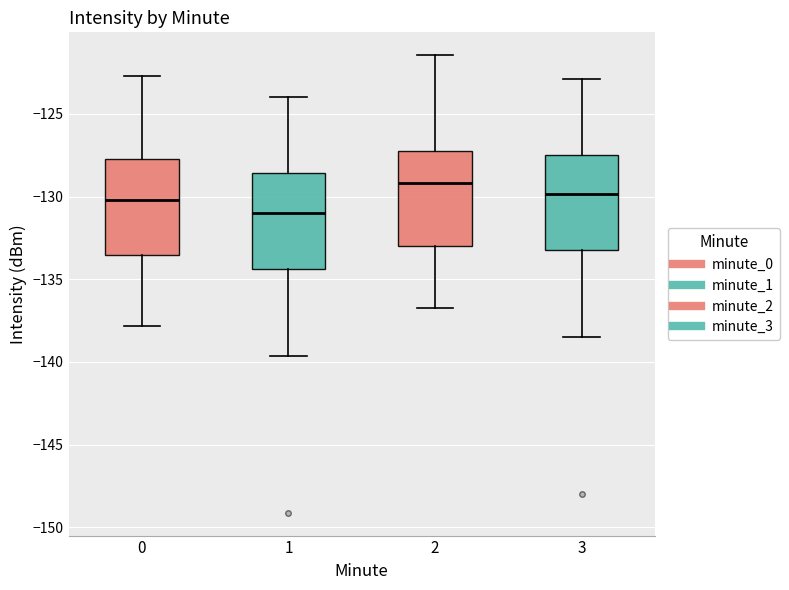

Reading left to right, read every box against the y-axis: the position of its median line, the range the box covers, and the ends of its whiskers. The values are not printed on the chart, so give them approximately, as read against the axis.

0: median -130.0, box -133.5 to -127.5, whiskers -138.0 to -122.5
1: median -131.0, box -134.5 to -128.5, whiskers -139.5 to -124.0
2: median -129.0, box -133.0 to -127.0, whiskers -136.5 to -121.5
3: median -130.0, box -133.5 to -127.5, whiskers -138.5 to -123.0